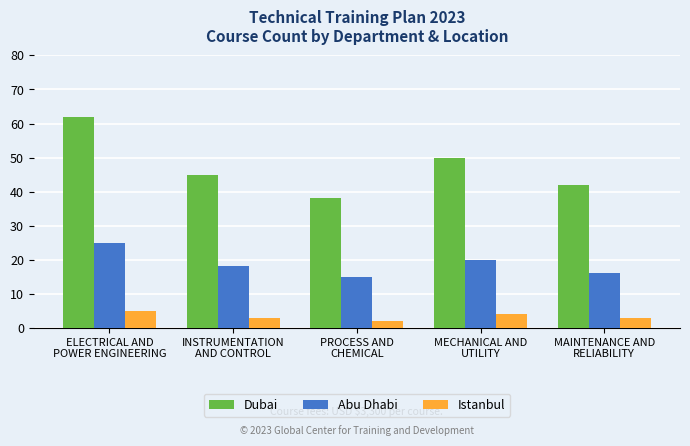

List the series in order of their overall mean, highest first.

Dubai, Abu Dhabi, Istanbul